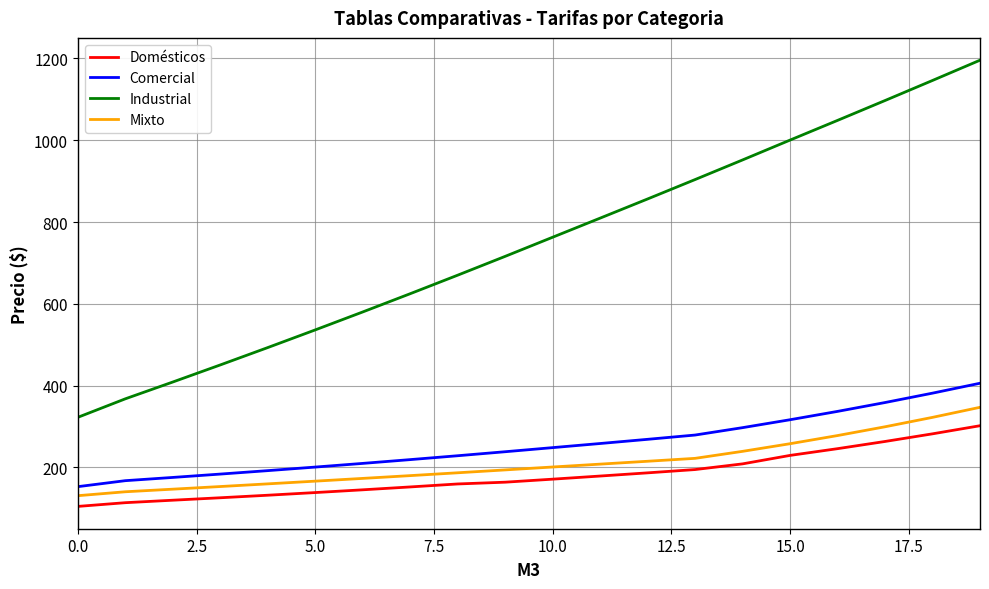

Which series has the widest spread of values?

Industrial